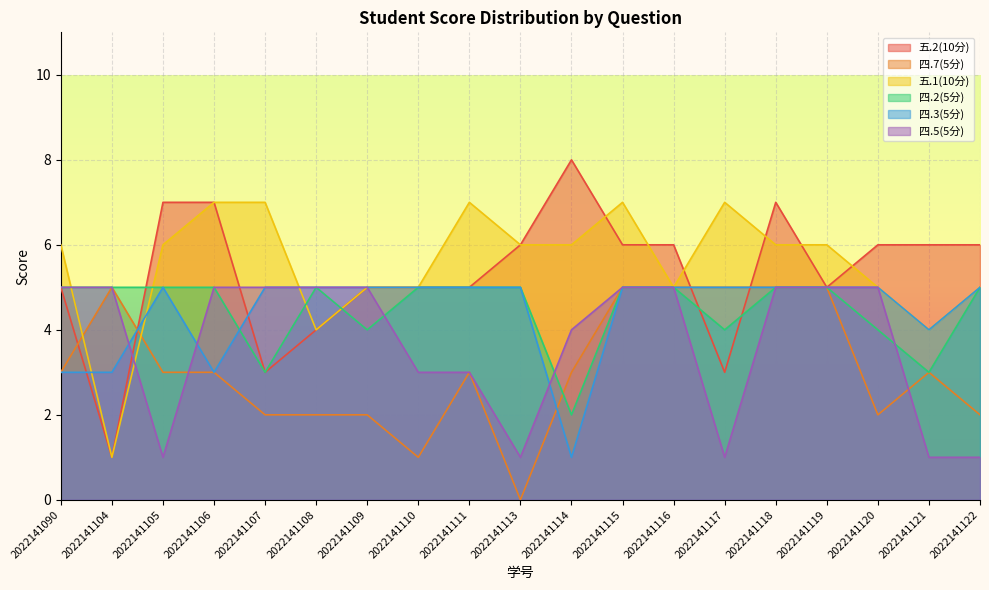

What is the difference between the 五.2(10分) values at 2022141090 and 2022141117?

2